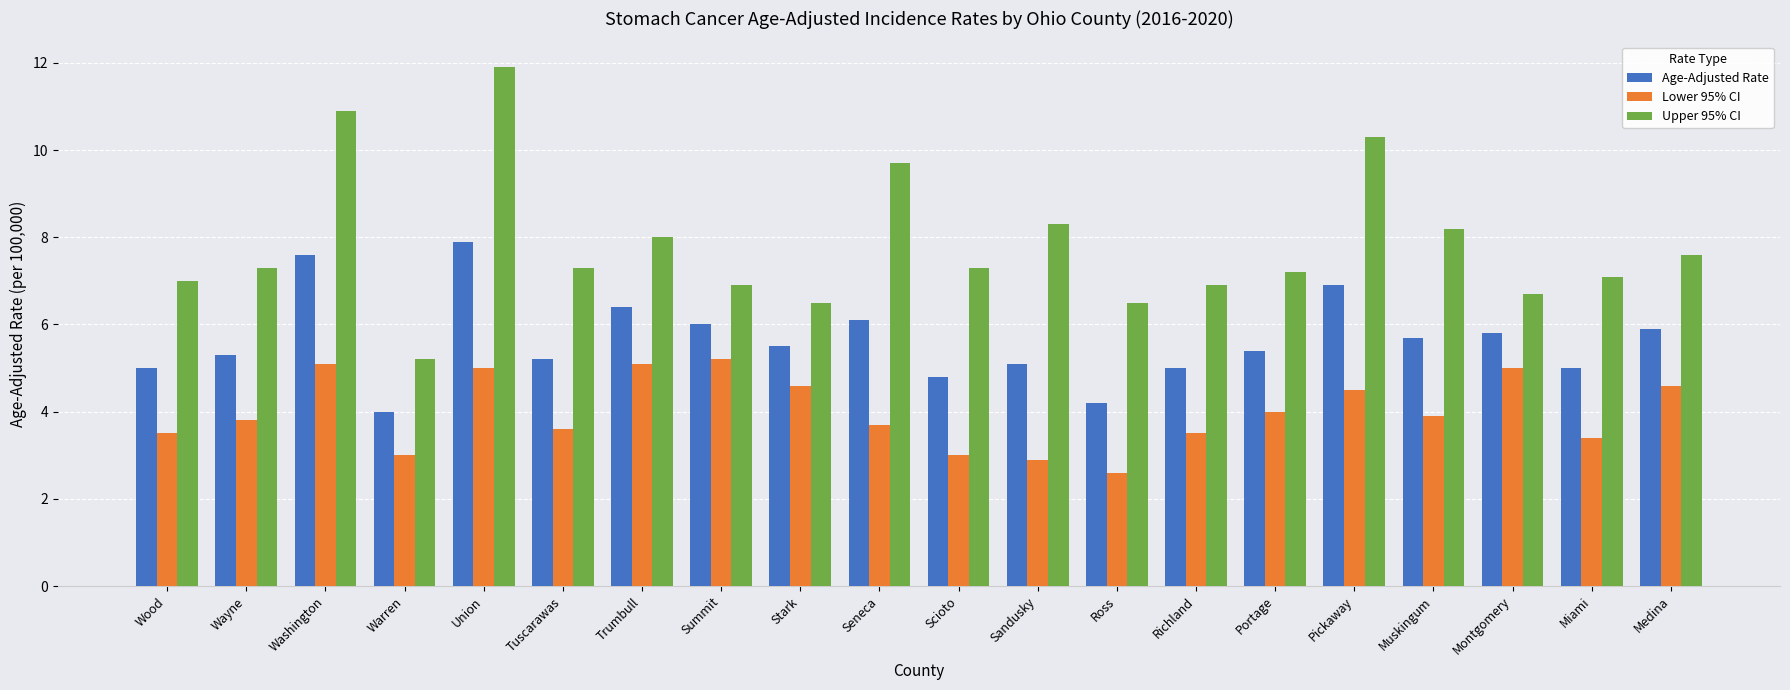

Count the number of data series in this chart.

3